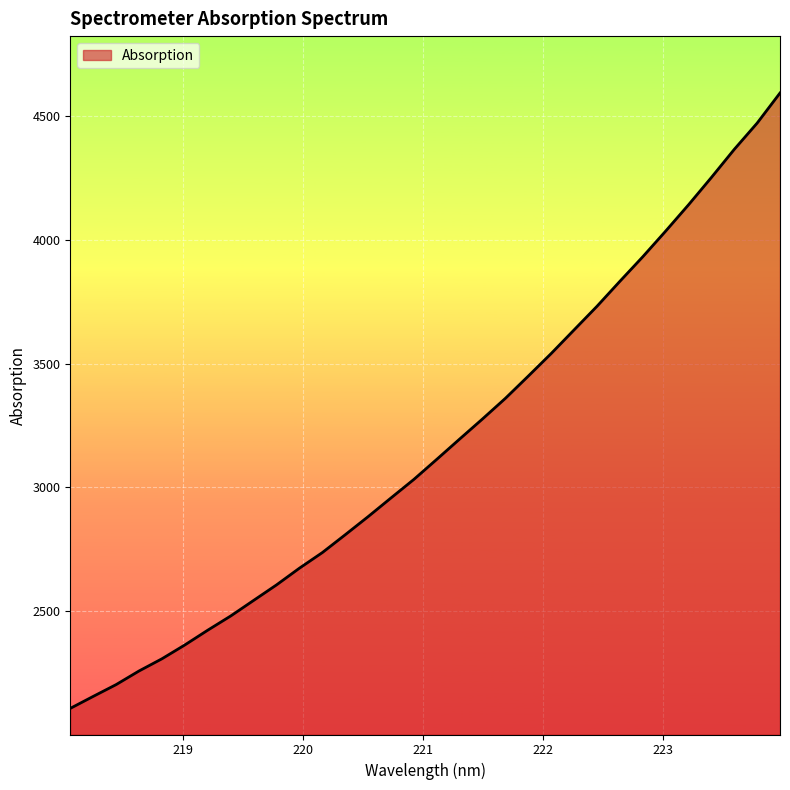

How many values are below 3113?

16